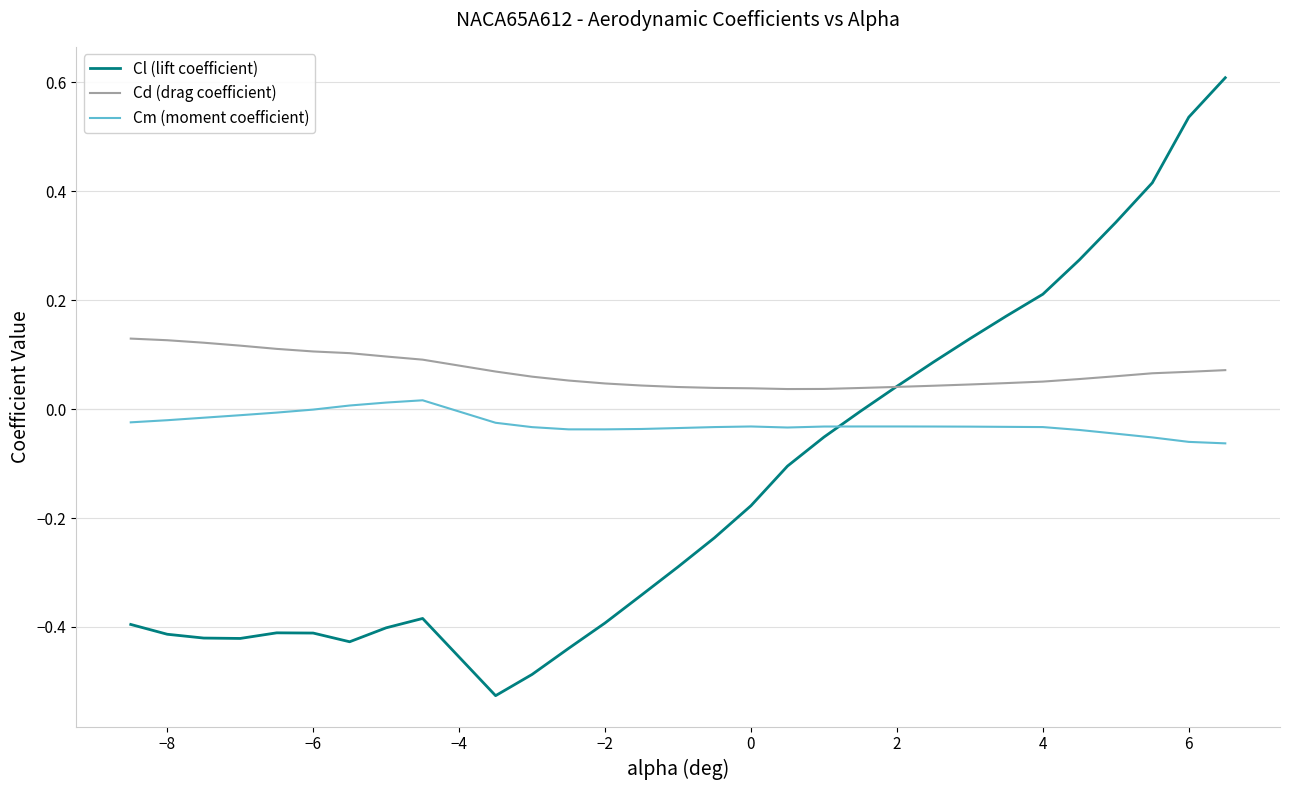

List the series in order of their peak value, lowest first.

Cm (moment coefficient), Cd (drag coefficient), Cl (lift coefficient)